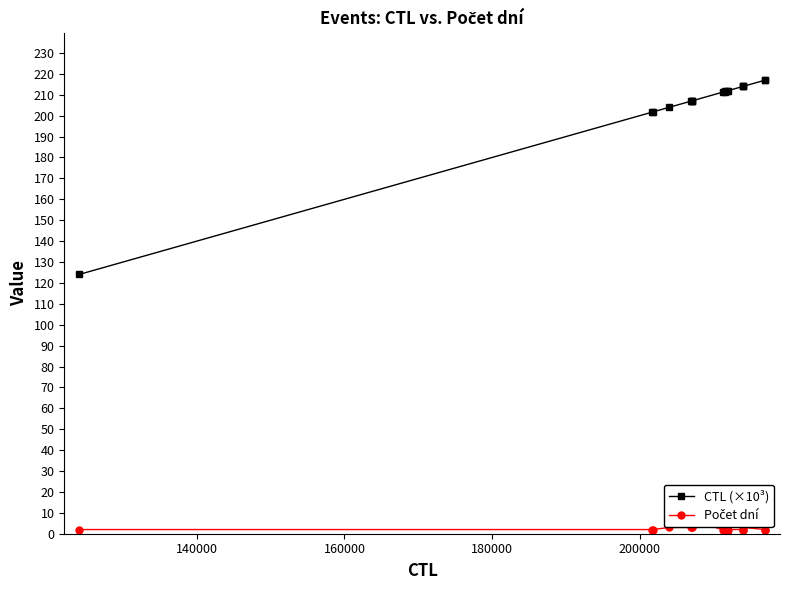

How many data points in Počet dní are above 2?

7